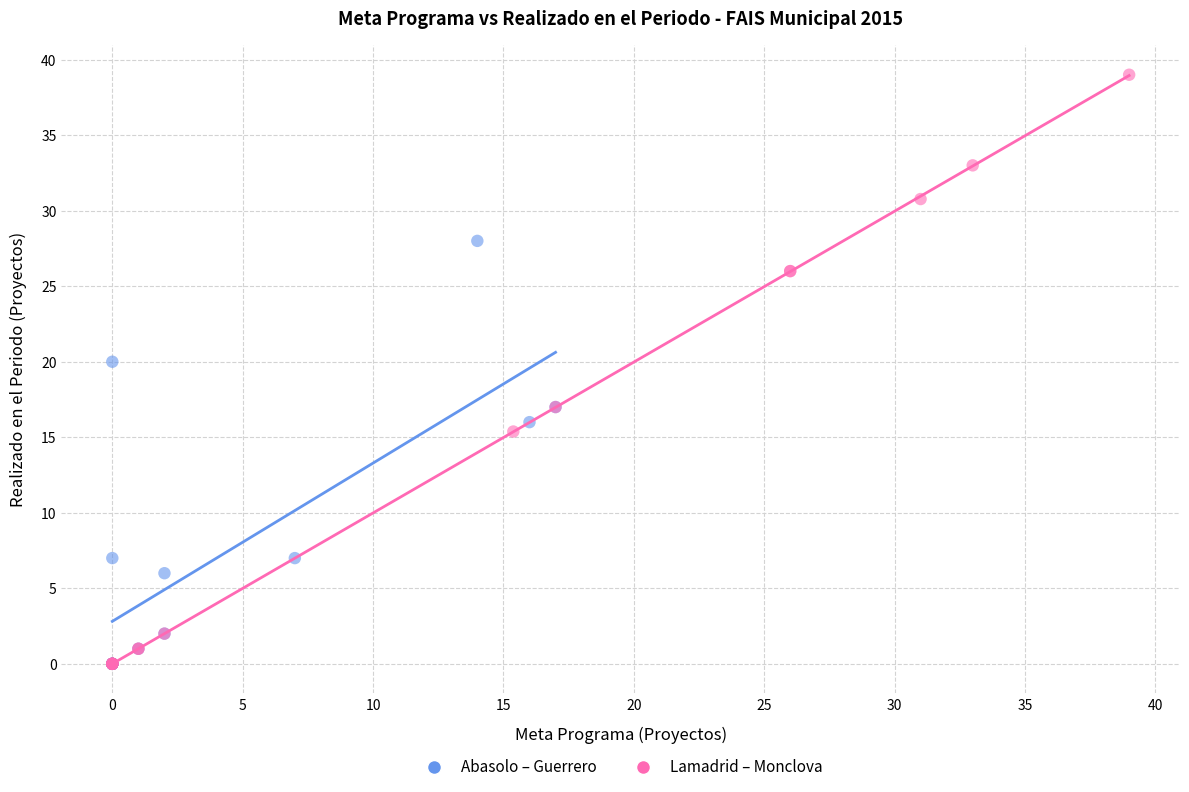

Which series has the largest Y range (max minus min)?

Lamadrid – Monclova